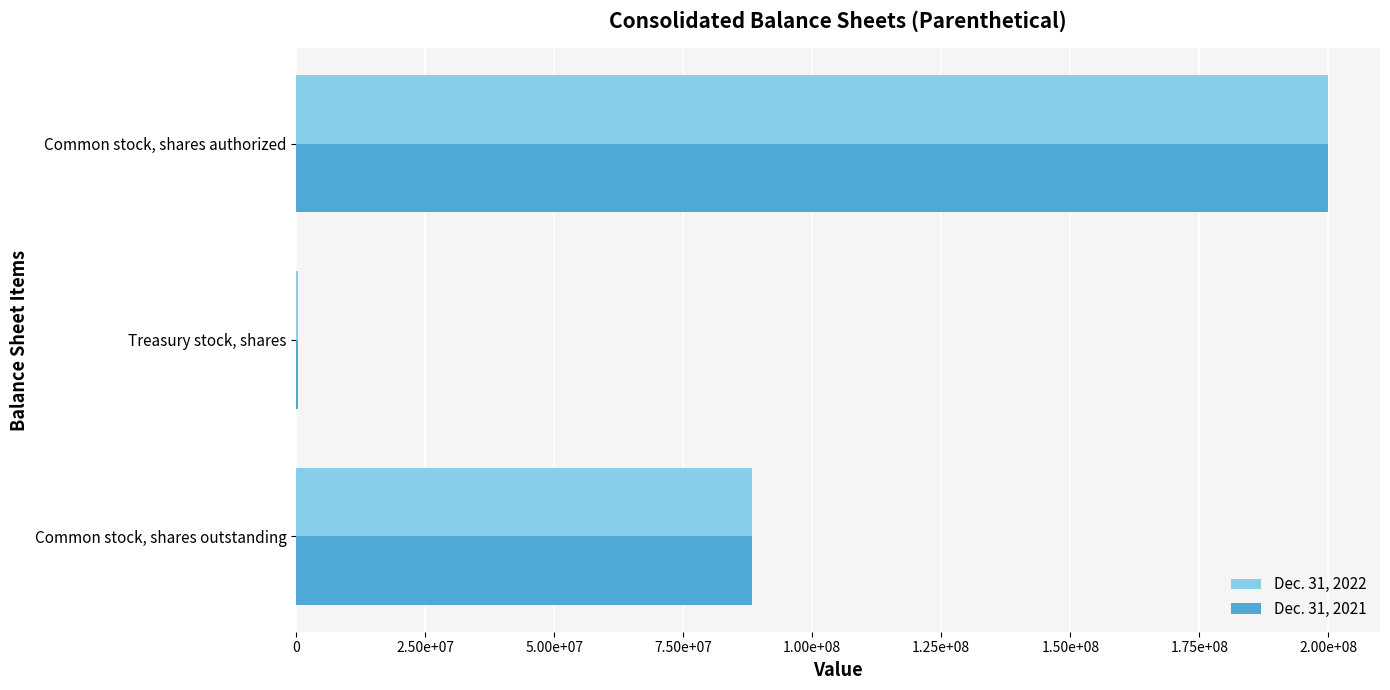

What are all the series names shown in the legend?

Dec. 31, 2022, Dec. 31, 2021